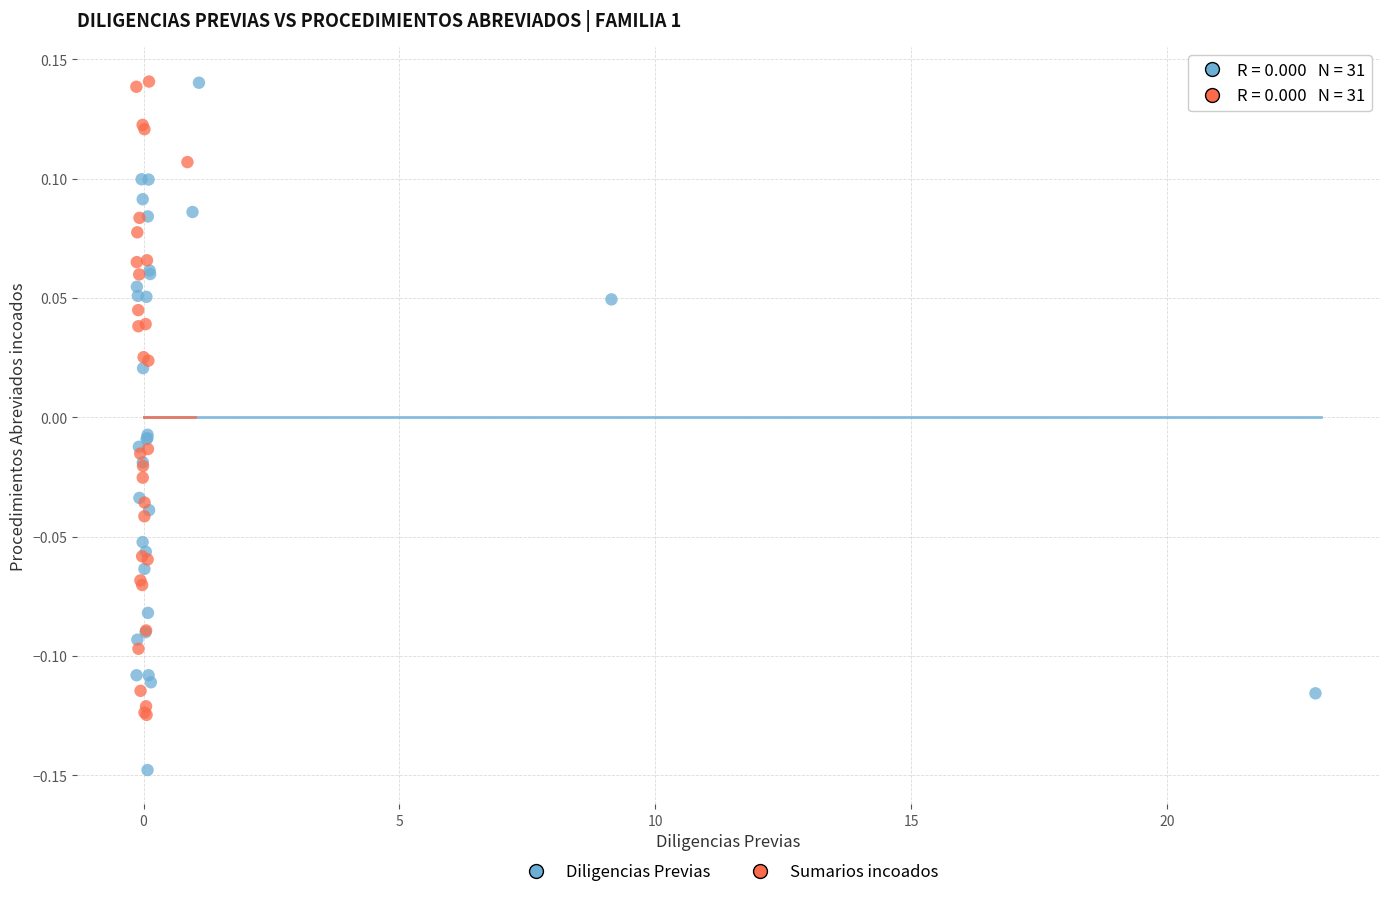

Which series has the widest spread of Y values?

Diligencias Previas